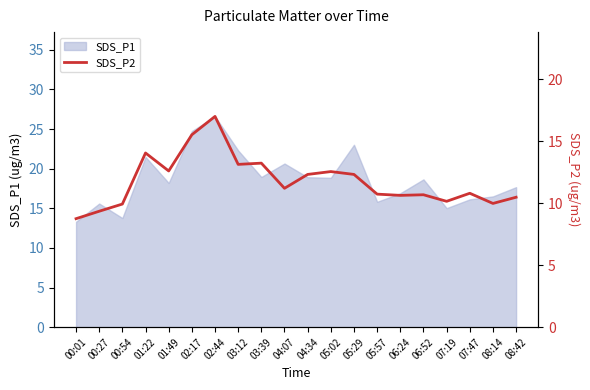

At which category does the chart reach its peak across all series?

02:44